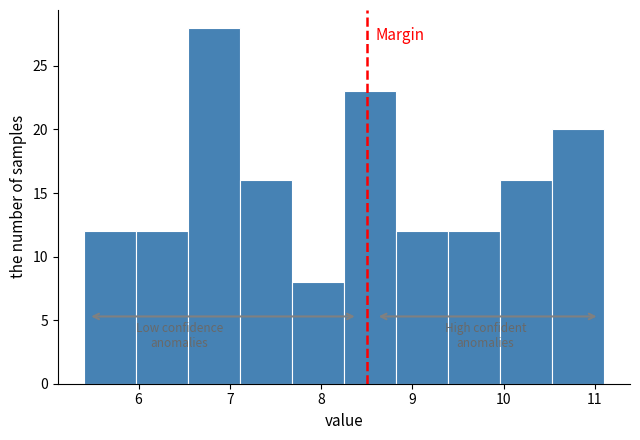

Reading left to right, transcribe this chart: for each bar, give the range it covers on the x-axis and its height. Neither the bar edges nor the heights are printed on the chart, so give them approximately, as read against the axes.

5.40 to 5.97: 12
5.97 to 6.54: 12
6.54 to 7.11: 28
7.11 to 7.68: 16
7.68 to 8.25: 8
8.25 to 8.82: 23
8.82 to 9.39: 12
9.39 to 9.96: 12
9.96 to 10.53: 16
10.53 to 11.10: 20